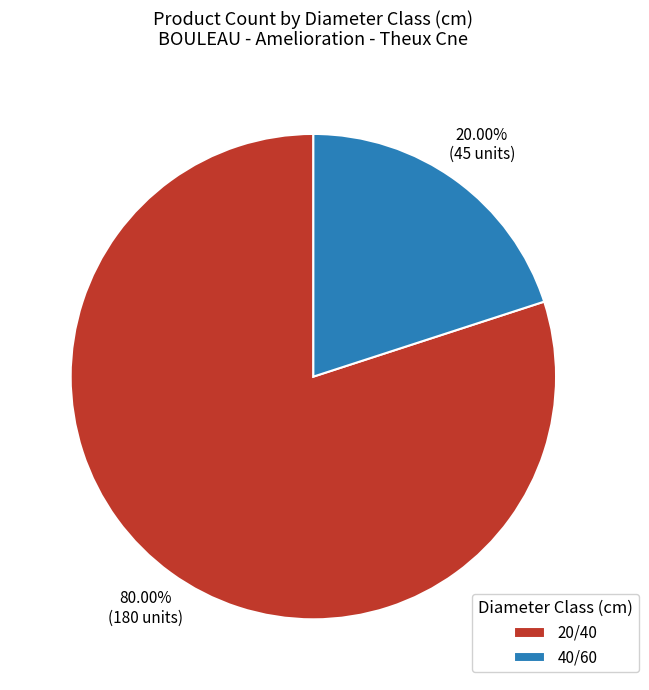

Does 40/60 represent more than half of the total?

No